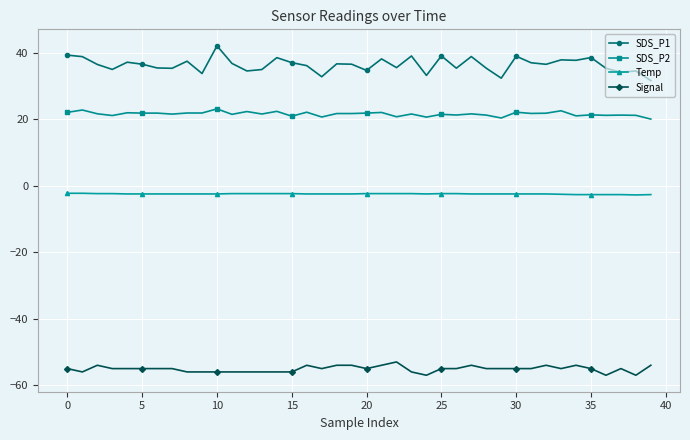

Rank the series by their average value, from highest to lowest.

SDS_P1, SDS_P2, Temp, Signal